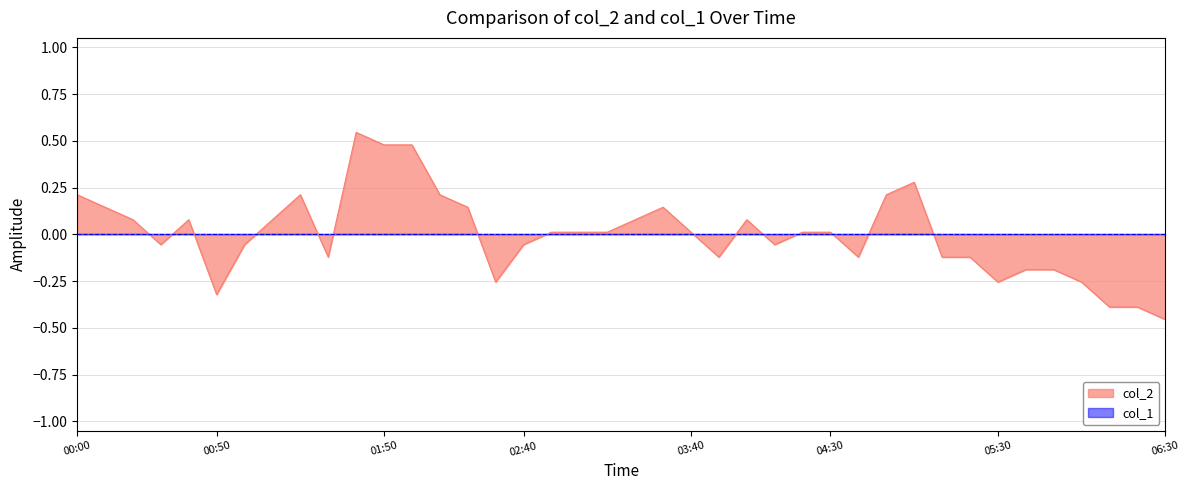

Is it true that the value at 2023/12/13 00:30:00 is -0.1?

True